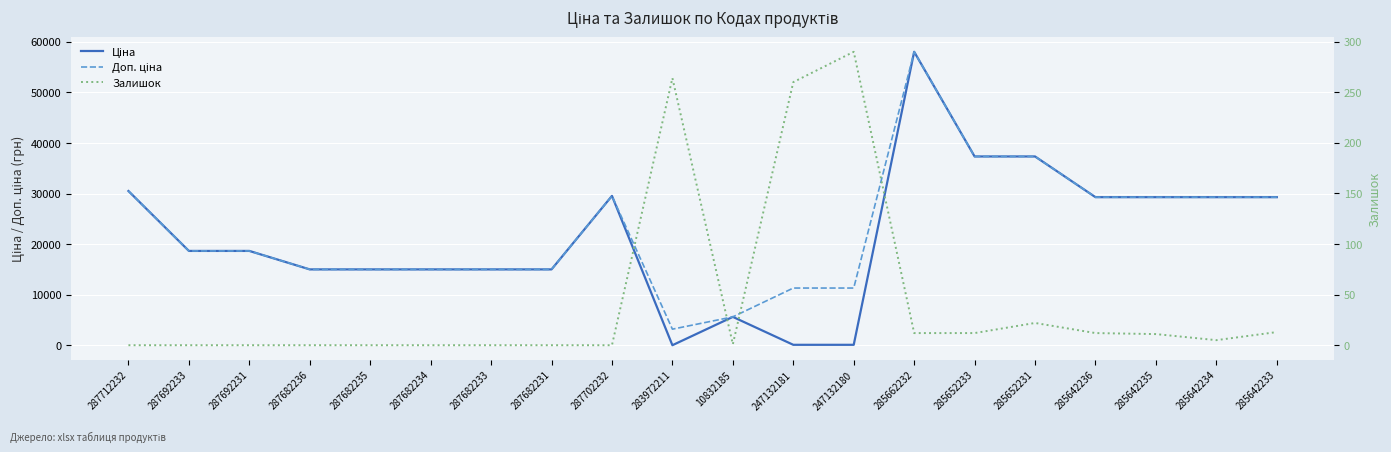

Reading left to right, list all the values displayed in this chart.

Ціна: 30512.3	18671.5	18671.5	15019.2	15019.2	15019.2	15019.2	15019.2	29548.9	32.0	5636.0	113.3	113.3	58037.0	37343.0	37343.0	29294.9	29294.9	29294.9	29294.9
Доп. ціна: 30512.3	18671.5	18671.5	15019.2	15019.2	15019.2	15019.2	15019.2	29548.9	3205.0	5636.0	11334.0	11334.0	58037.0	37343.0	37343.0	29294.9	29294.9	29294.9	29294.9
Залишок: 0.0	0.0	0.0	0.0	0.0	0.0	0.0	0.0	0.0	264.0	1.0	260.0	290.0	12.0	12.0	22.0	12.0	11.0	5.0	13.0